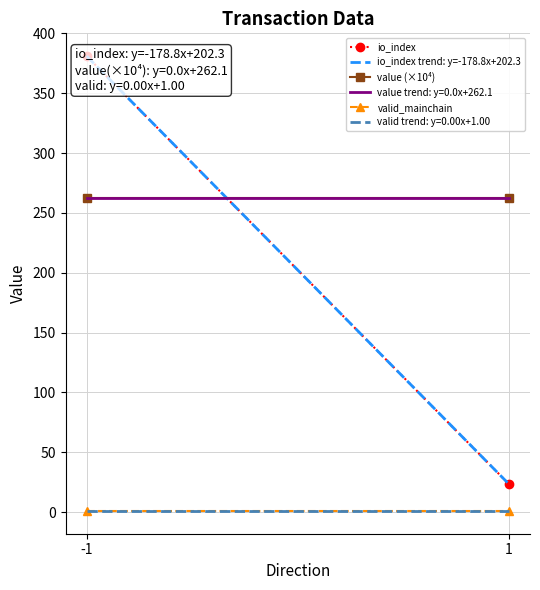

Reading left to right, transcribe all the data shown in this chart.

io_index: 381.0	23.5
io_index trend: y=-178.8x+202.3: 381.0	23.5
value (×10⁴): 262.1	262.1
valid_mainchain: 1.0	1.0